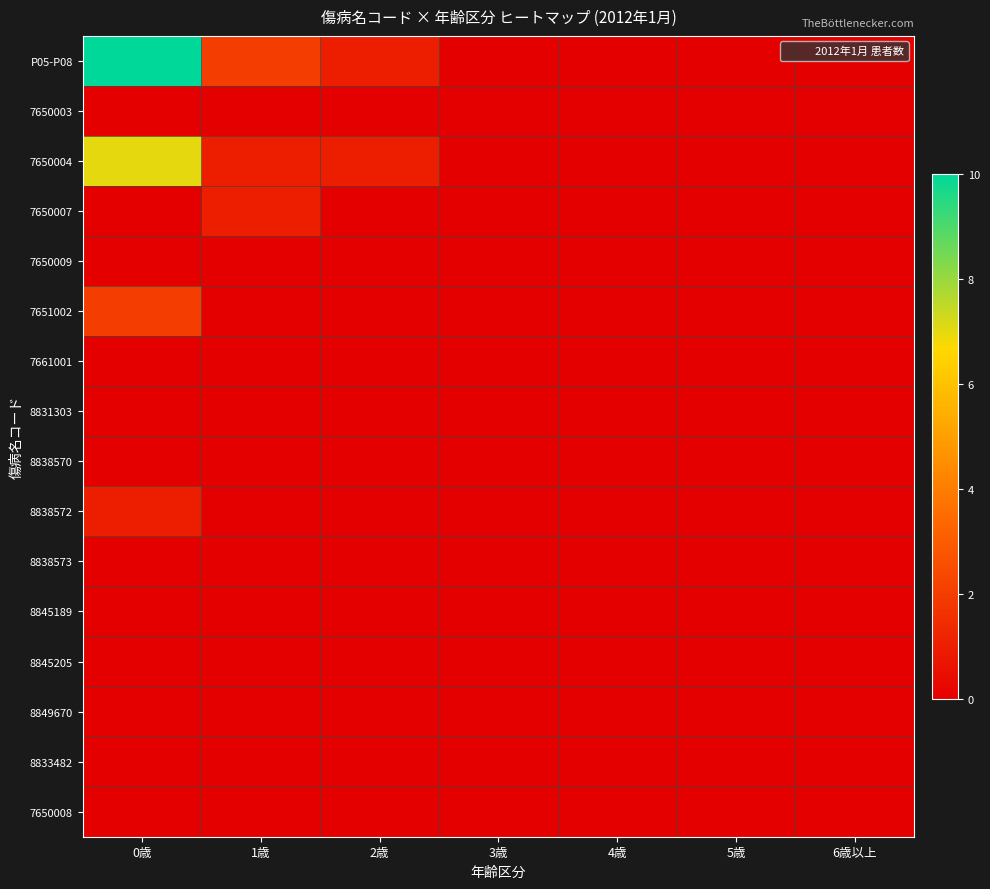

Between 6歳以上 and 0歳, which is larger?

0歳